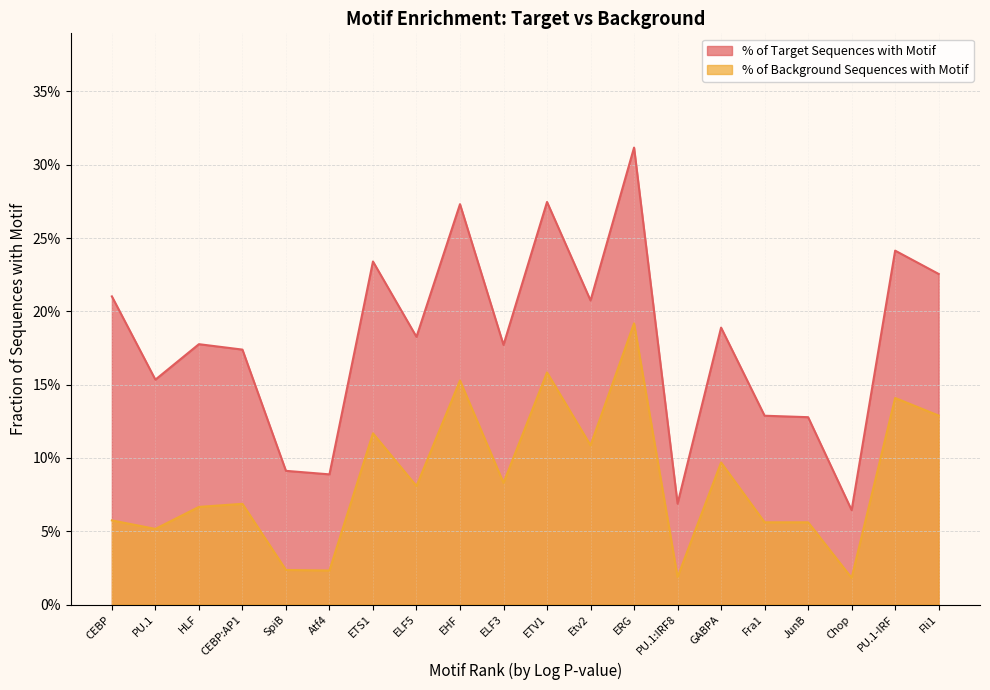

At which category does % of Background Sequences with Motif reach its first local valley?

PU.1